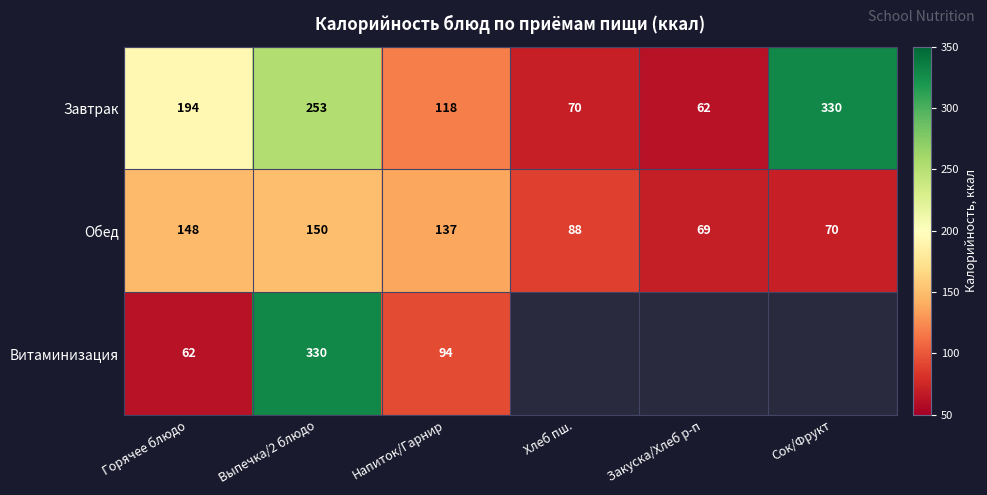

Which label corresponds to the smallest value in the chart?

Закуска/Хлеб р-п